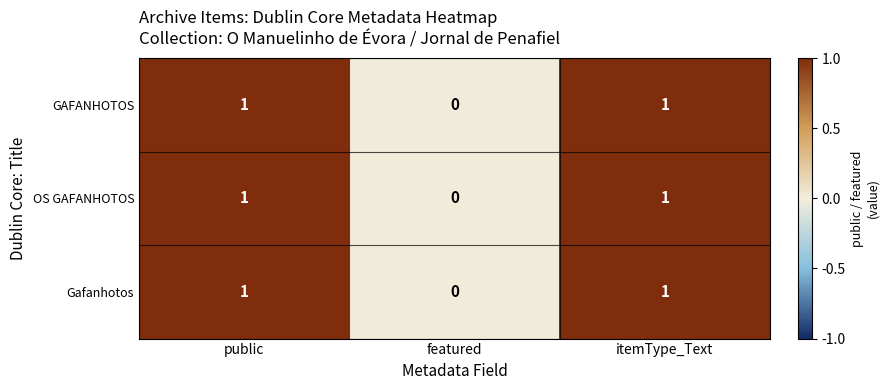

At which label is OS GAFANHOTOS closest to 0?

featured